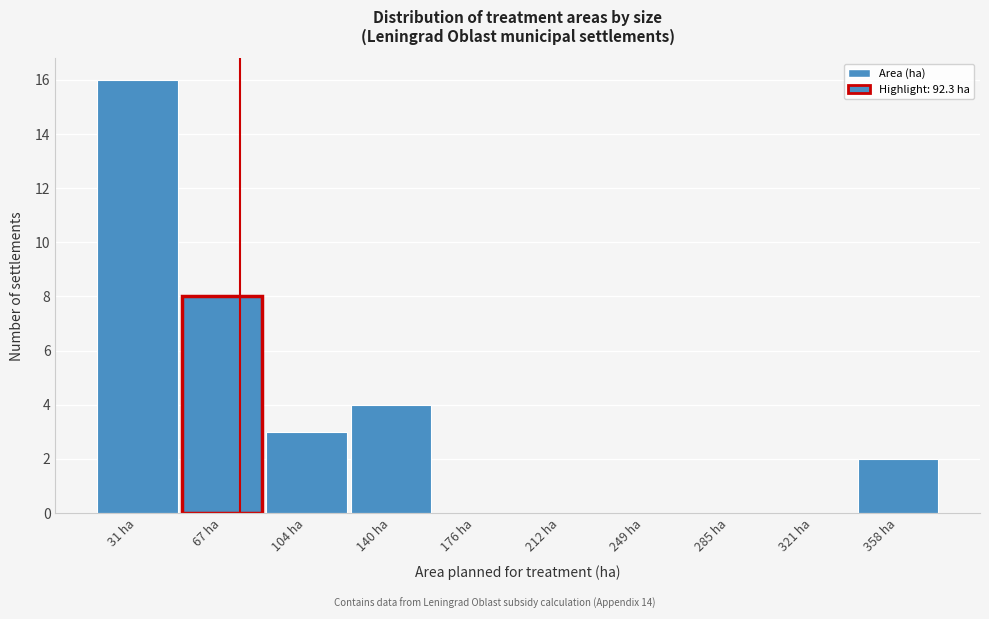

Reading left to right, extract all data points from this chart.

31 ha=16	67 ha=8	104 ha=3	140 ha=4	176 ha=0	212 ha=0	249 ha=0	285 ha=0	321 ha=0	358 ha=2